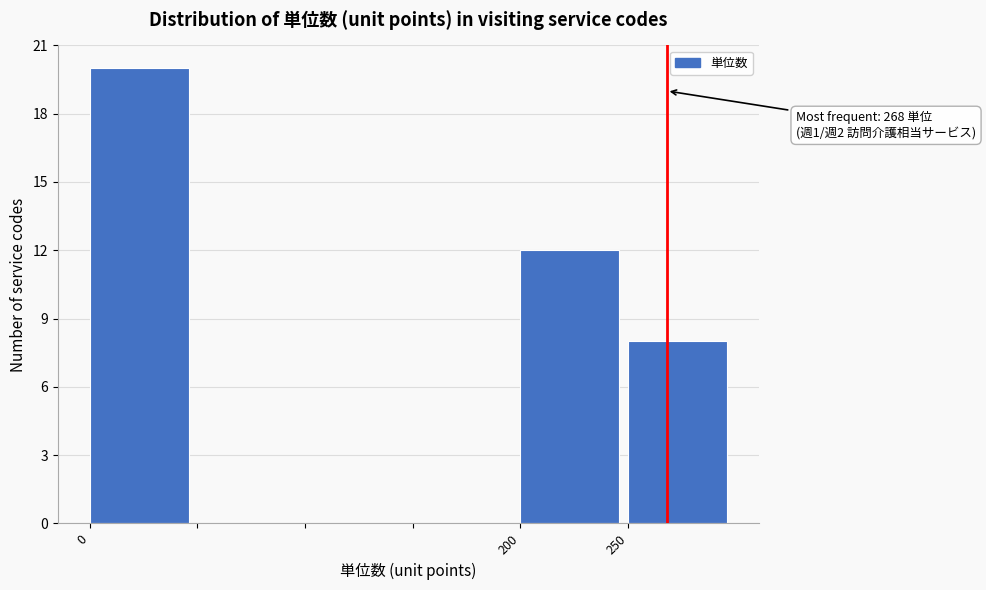

Which range on the x-axis has the tallest bar?

0 to 50